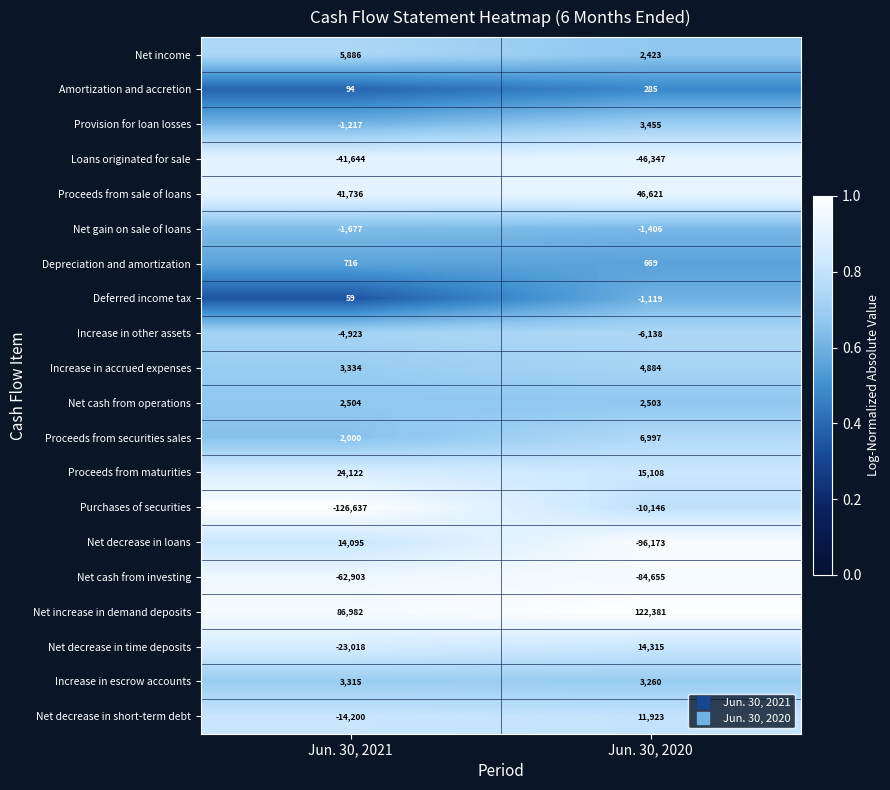

Which series changed the most between Jun. 30, 2021 and Jun. 30, 2020?

Purchases of securities